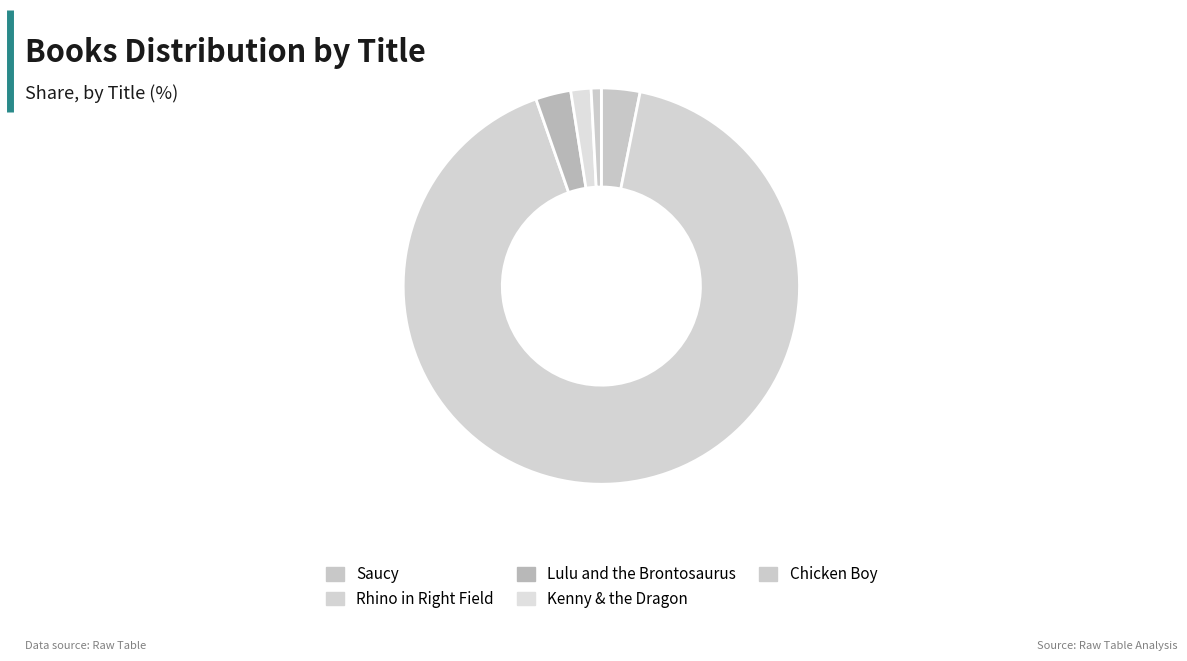

What is the change in value from Saucy to Lulu and the Brontosaurus?

-6261934